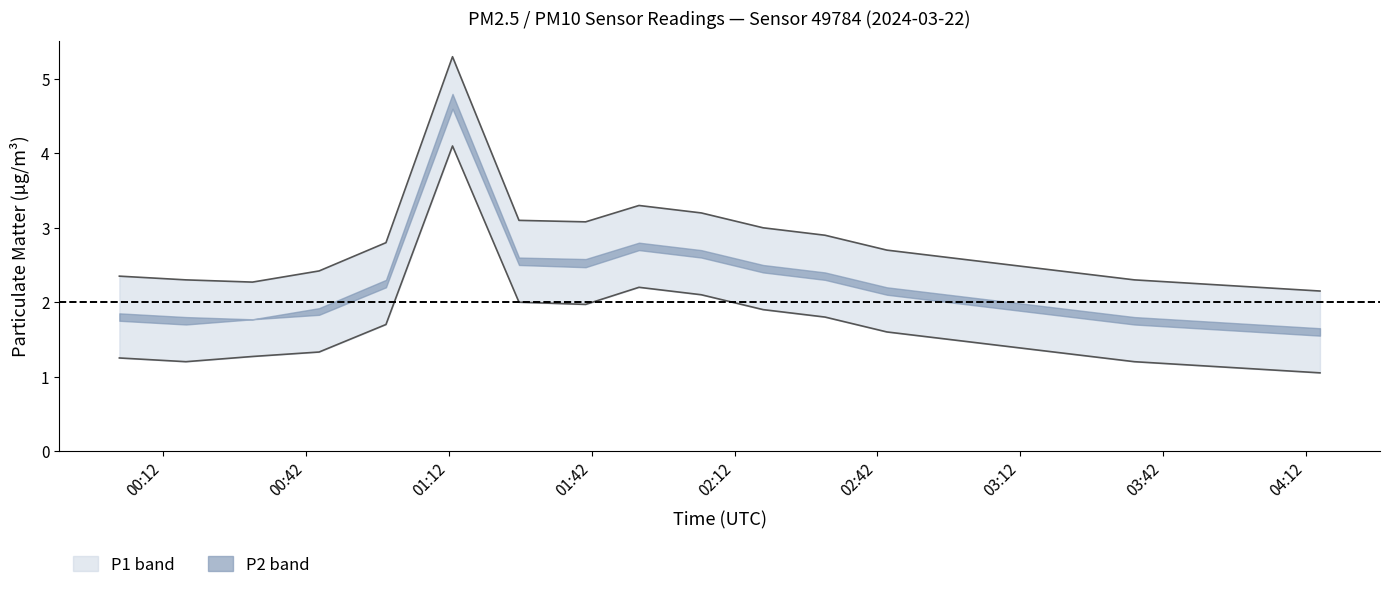

What is the label of the 11th point from the left?

02:22